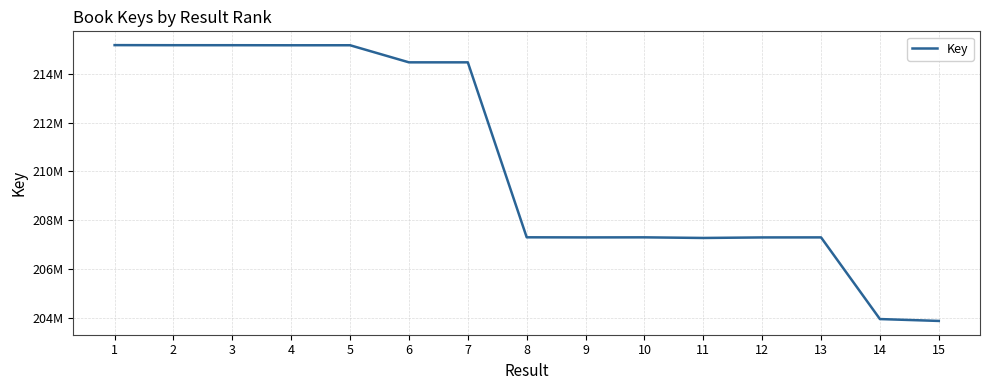

Does the chart display data point markers on the line(s)?

No